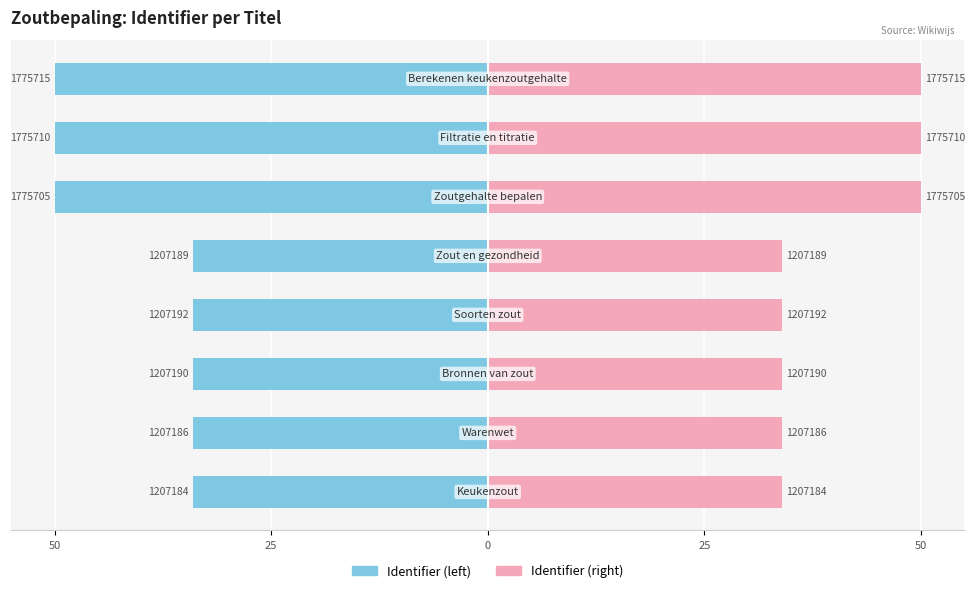

The Identifier (right) series shows 34.0 at 50. True or false?

True